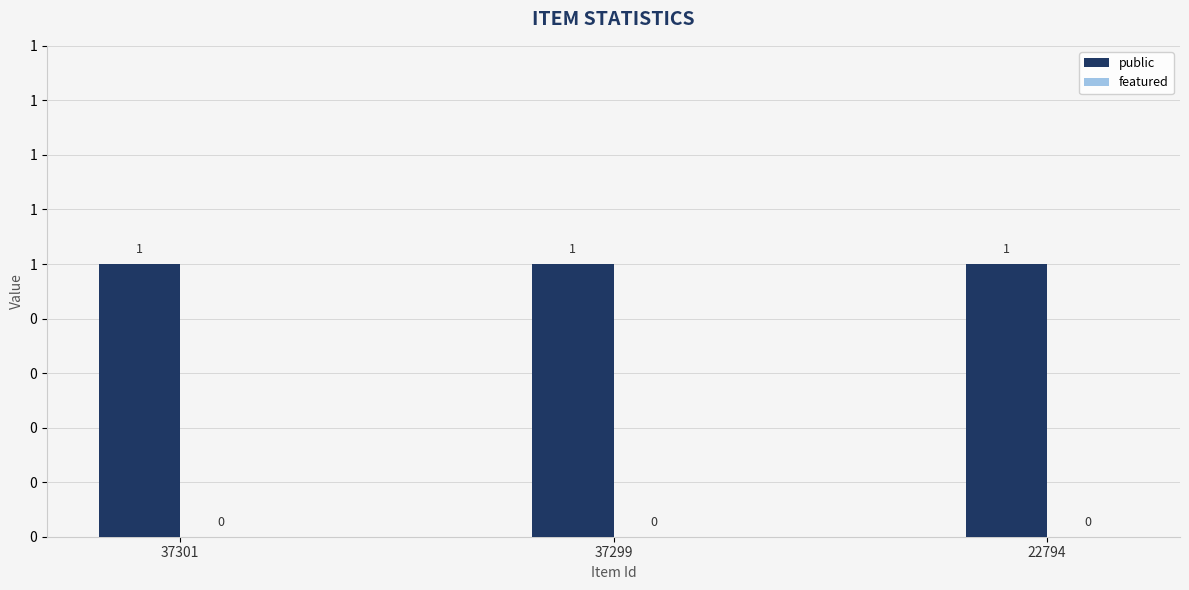

Which series has the largest total across all categories?

public